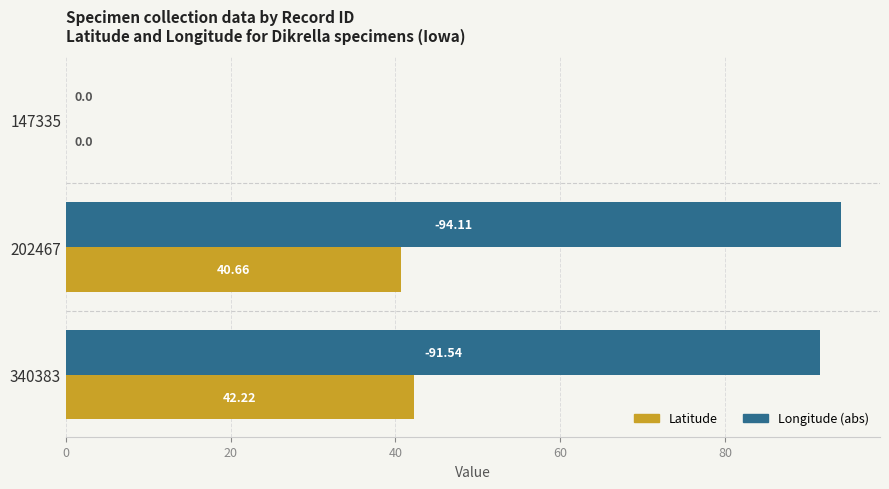

Which series changed the most between 147335 and 340383?

Longitude (abs)